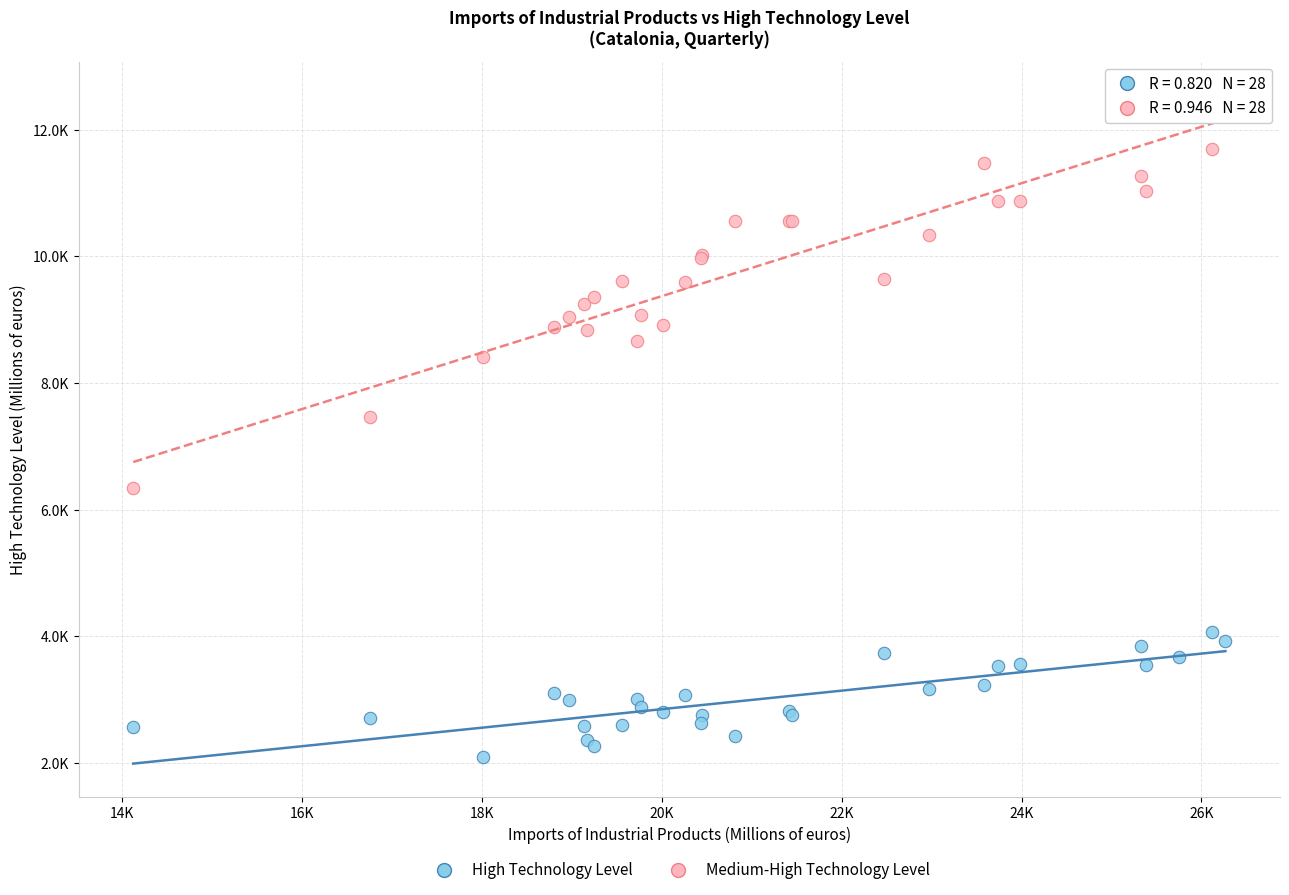

What are all the series names shown in the legend?

High Technology Level, Medium-High Technology Level